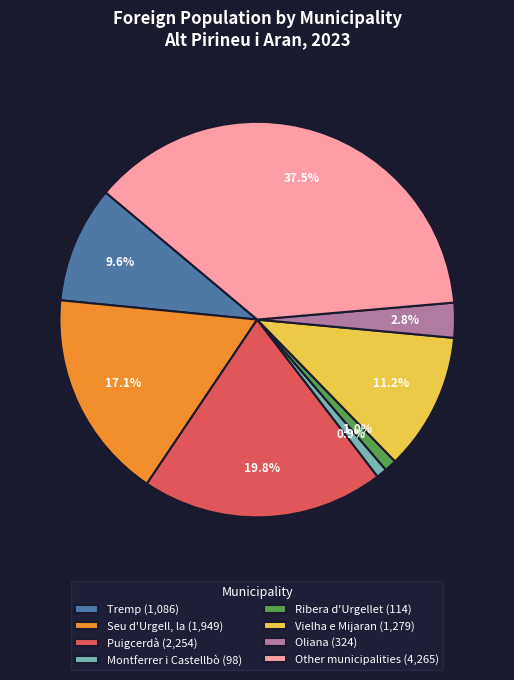

Combined, what portion of the pie is Montferrer i Castellbò and Vielha e Mijaran?

12.1%